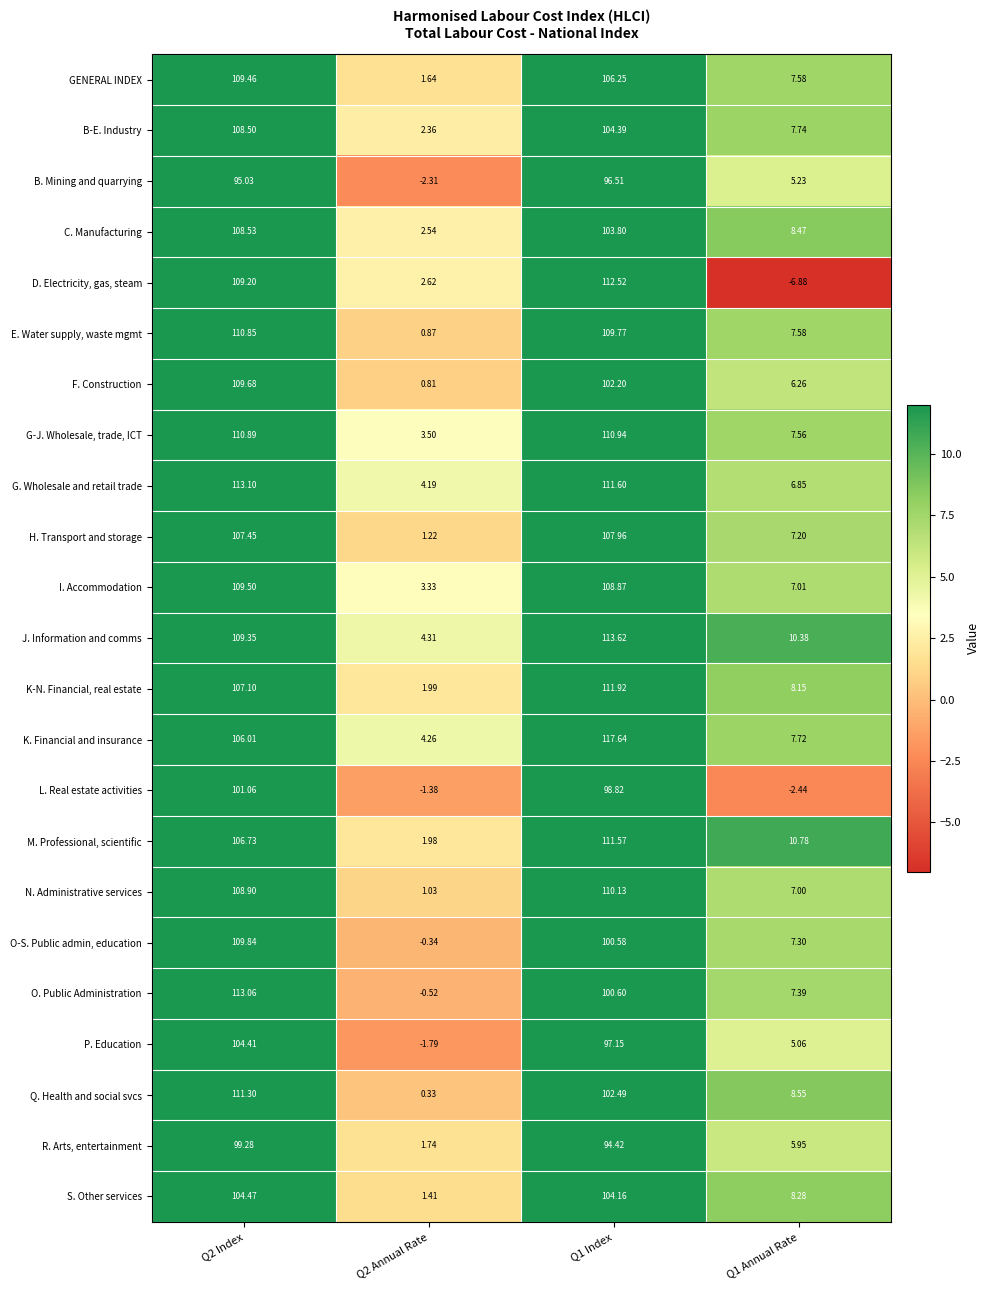

Which series changed the most between Q2 Index and Q1 Index?

O. Public Administration